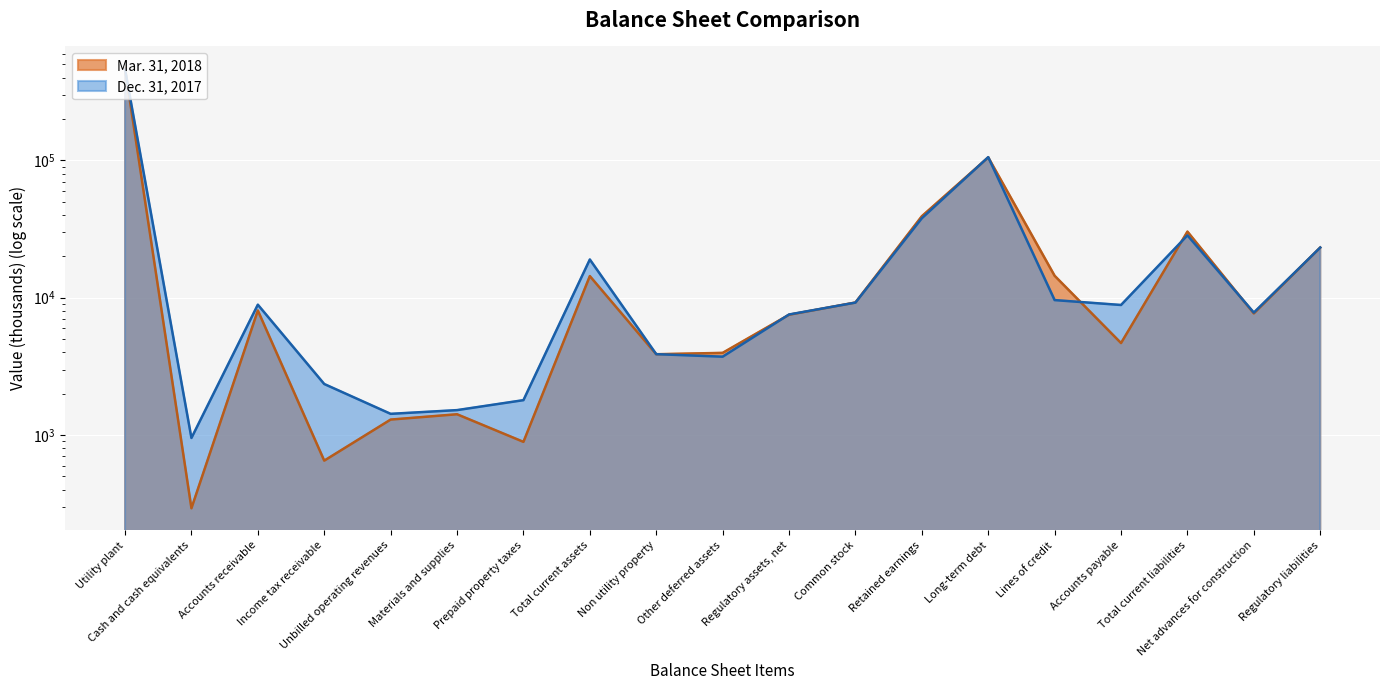

Which series ends up on top after the final intersection of Mar. 31, 2018 and Dec. 31, 2017?

Mar. 31, 2018